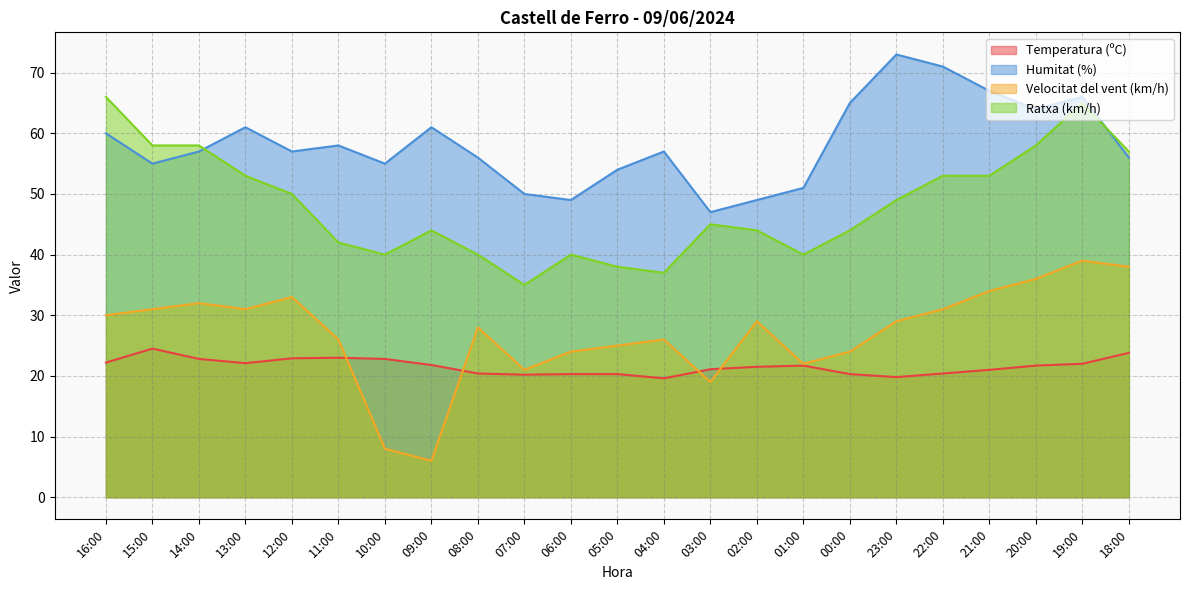

How many data points does each series have?

23